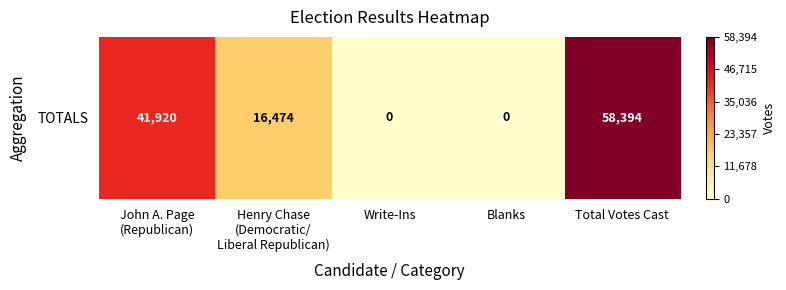

Rank the categories by value from highest to lowest.

Total Votes Cast, John A. Page
(Republican), Henry Chase
(Democratic/
Liberal Republican), Write-Ins, Blanks